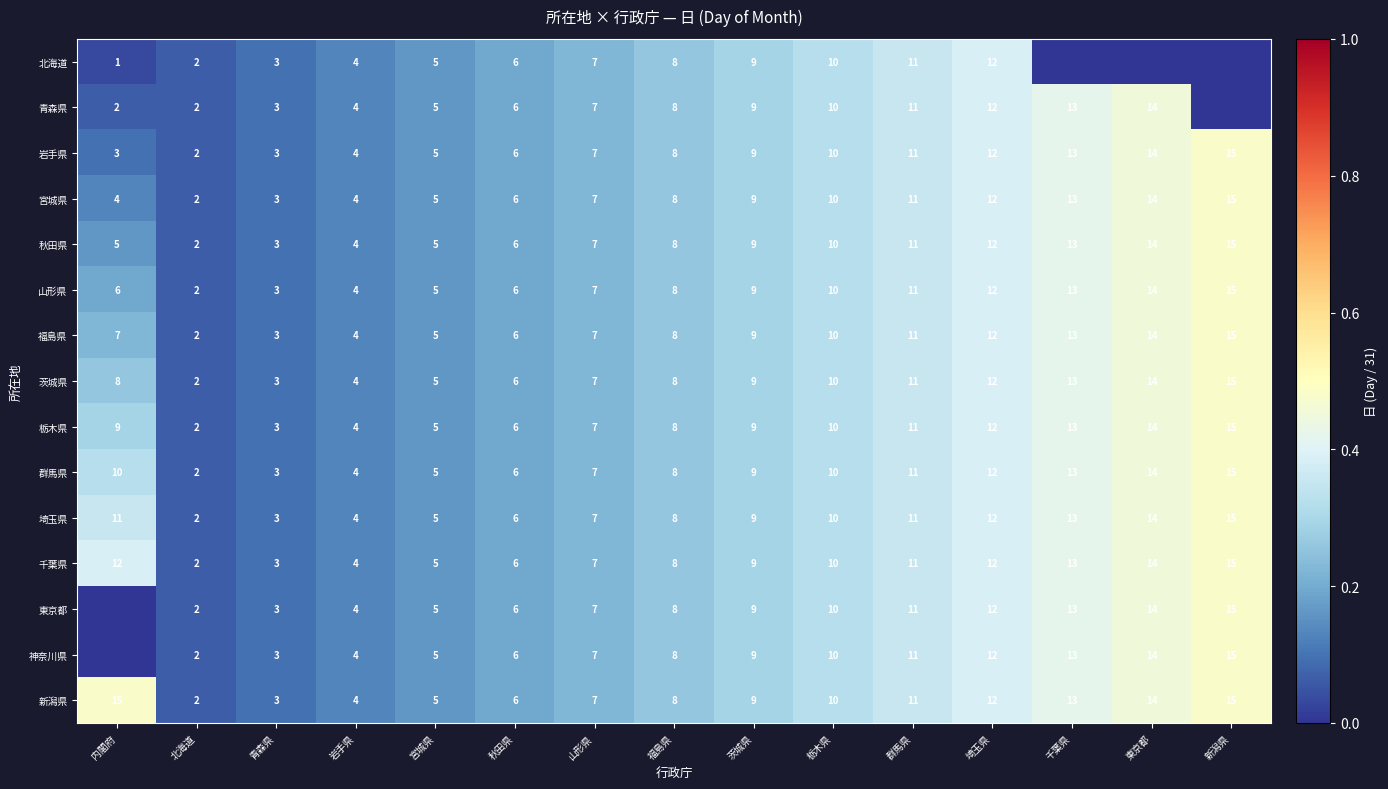

What is the total value across all series at 岩手県?

60